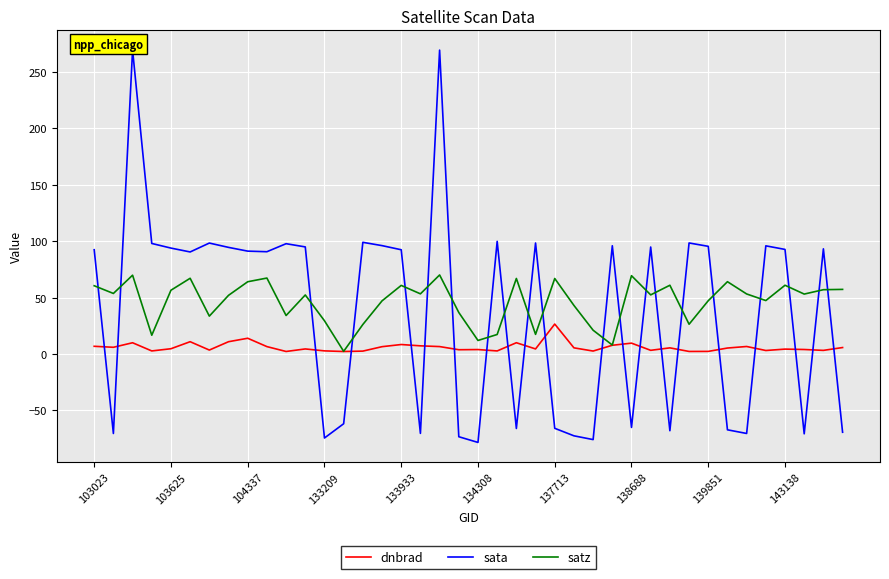

Reading left to right, what are all the values shown in this chart?

dnbrad: 6.8	5.9	10.0	2.7	4.7	10.9	3.5	10.9	13.9	6.5	2.2	4.5	2.8	2.2	2.6	6.5	8.4	7.2	6.6	3.8	3.9	2.7	10.0	4.5	26.5	5.4	2.6	7.7	9.6	3.2	5.4	2.2	2.3	5.3	6.6	3.1	4.3	4.0	3.2	5.7
sata: 92.4	-70.4	269.3	97.9	93.8	90.4	98.3	94.4	91.1	90.6	97.7	94.9	-74.4	-61.8	98.9	96.0	92.3	-70.3	269.2	-73.3	-78.4	99.8	-66.0	98.3	-65.8	-72.5	-75.8	95.9	-65.1	94.8	-68.0	98.4	95.4	-67.2	-70.4	95.8	92.6	-70.7	93.2	-69.3
satz: 60.5	53.6	69.8	16.6	56.5	67.1	33.5	52.0	64.0	67.3	34.1	52.3	29.4	2.3	26.1	47.1	60.8	53.3	70.0	36.8	12.0	17.3	66.9	17.4	66.9	43.0	21.1	7.9	69.4	52.4	60.9	26.4	47.2	64.0	53.2	47.3	60.9	53.1	57.0	57.2